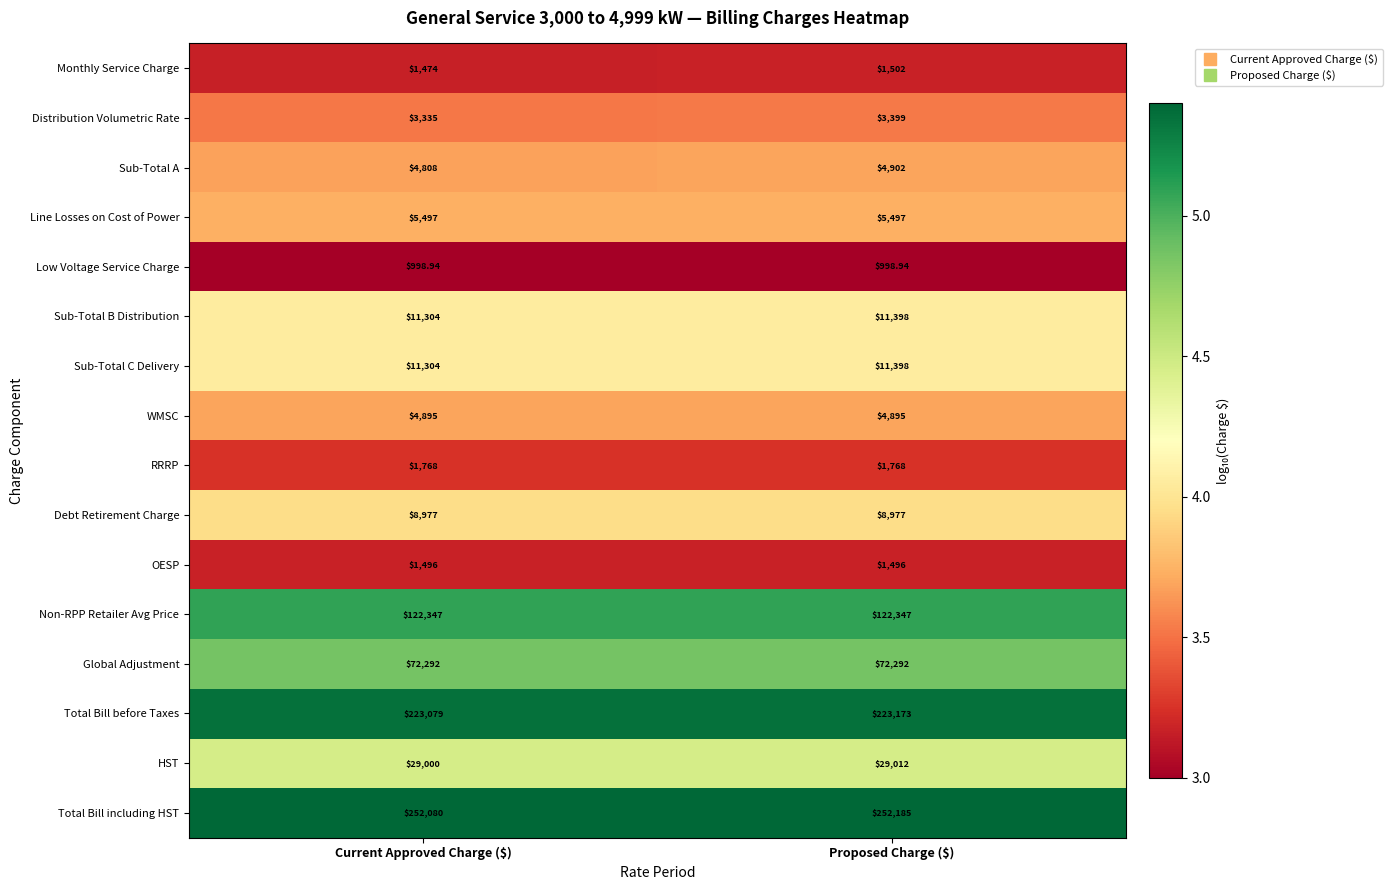

What is the maximum value shown in the chart?

252185.0